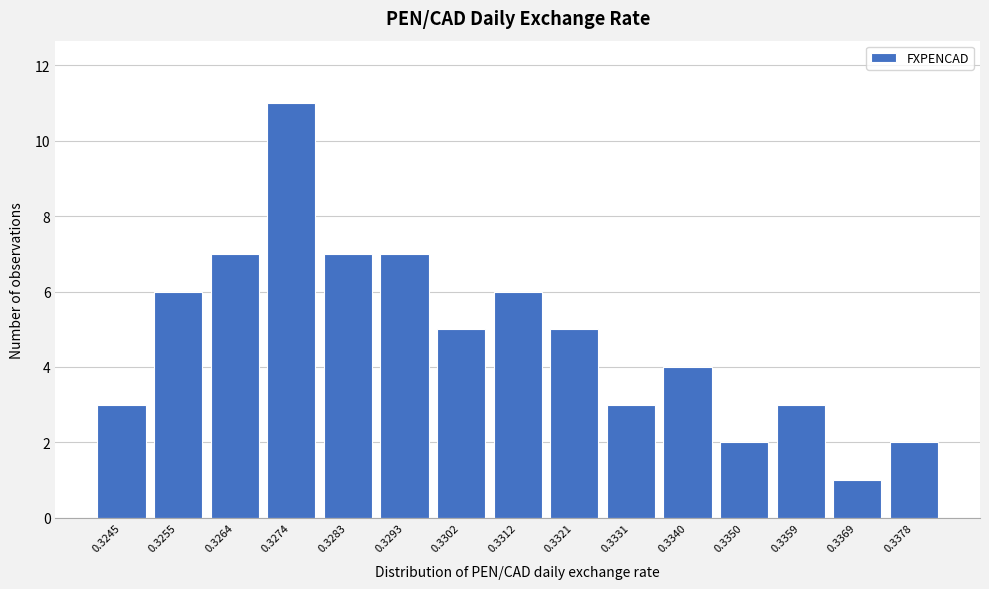

Reading left to right, list all the values displayed in this chart.

3	6	7	11	7	7	5	6	5	3	4	2	3	1	2